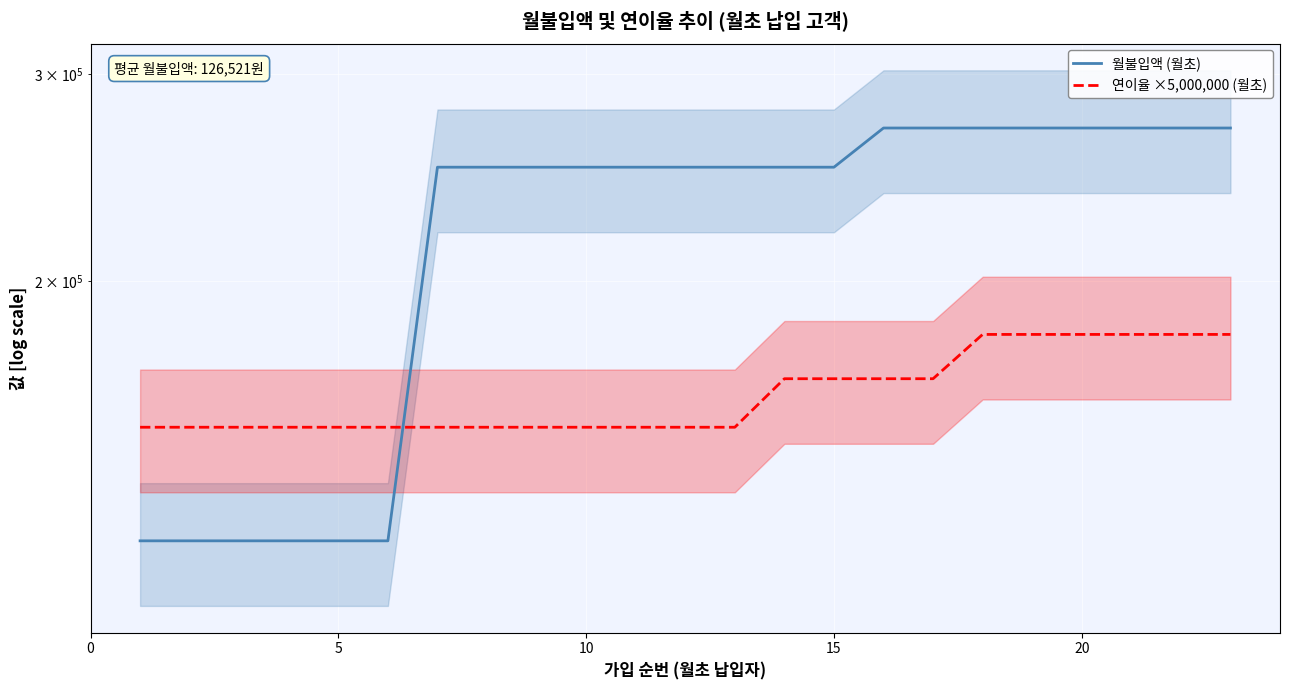

What is the value of the 연이율 ×5,000,000 (월초) point at the 1st from the left?

150000